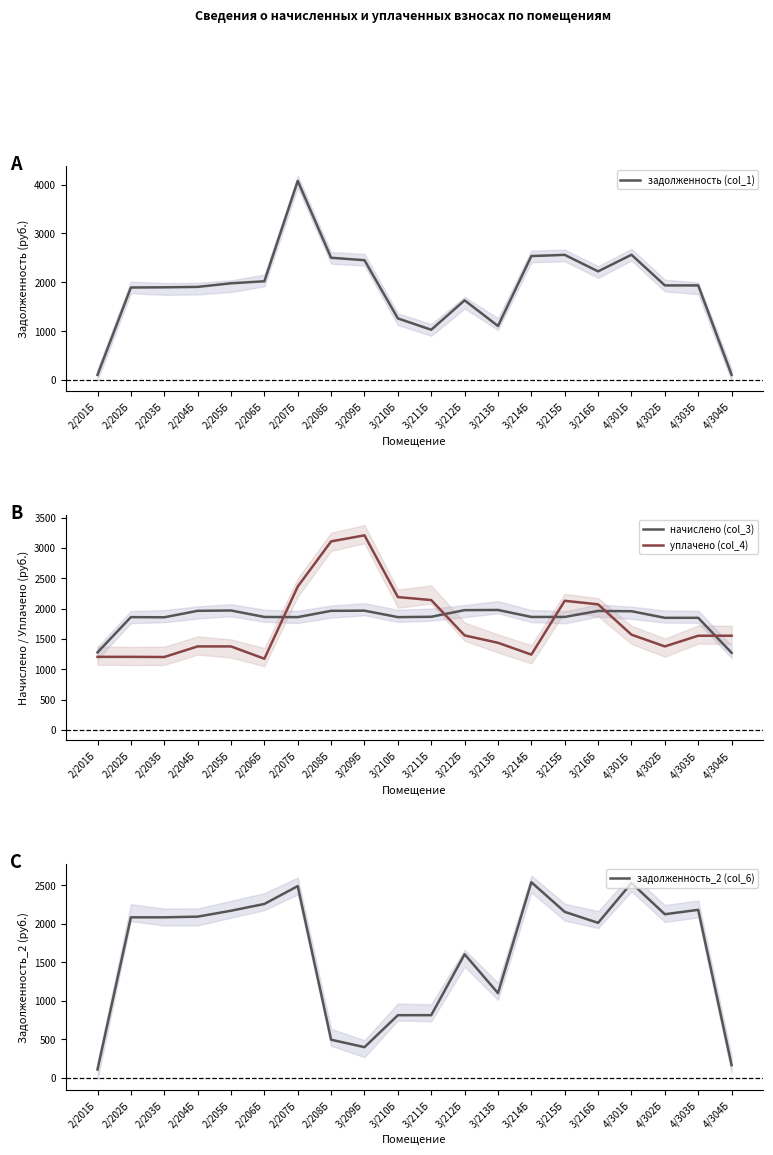

Reading left to right, extract all data points from this chart.

задолженность (col_1): 2/201Б=102.4	2/202Б=1892.8	2/203Б=1896.7	2/204Б=1905.6	2/205Б=1979.2	2/206Б=2020.8	2/207Б=4076.5	2/208Б=2502.3	3/209Б=2452.0	3/210Б=1259.5	3/211Б=1027.7	3/212Б=1630.1	3/213Б=1104.3	3/214Б=2537.4	3/215Б=2561.8	3/216Б=2223.8	4/301Б=2563.8	4/302Б=1936.0	4/303Б=1936.0	4/304Б=104.8
начислено (col_3): 2/201Б=1278.7	2/202Б=1860.5	2/203Б=1857.6	2/204Б=1964.2	2/205Б=1969.9	2/206Б=1863.4	2/207Б=1860.5	2/208Б=1964.2	3/209Б=1967.0	3/210Б=1860.5	3/211Б=1866.2	3/212Б=1975.7	3/213Б=1978.6	3/214Б=1863.4	3/215Б=1863.4	3/216Б=1962.4	4/301Б=1957.8	4/302Б=1849.3	4/303Б=1849.0	4/304Б=1271.8
уплачено (col_4): 2/201Б=1205.7	2/202Б=1205.7	2/203Б=1202.8	2/204Б=1377.6	2/205Б=1377.6	2/206Б=1174.5	2/207Б=2364.9	2/208Б=3109.1	3/209Б=3209.0	3/210Б=2191.3	3/211Б=2141.6	3/212Б=1559.0	3/213Б=1437.2	3/214Б=1242.7	3/215Б=2129.6	3/216Б=2071.2	4/301Б=1571.2	4/302Б=1377.5	4/303Б=1553.7	4/304Б=1553.7
задолженность_2 (col_6): 2/201Б=106.6	2/202Б=2080.9	2/203Б=2080.6	2/204Б=2089.5	2/205Б=2166.2	2/206Б=2254.3	2/207Б=2486.0	2/208Б=492.4	3/209Б=395.6	3/210Б=810.3	3/211Б=811.0	3/212Б=1601.3	3/213Б=1096.7	3/214Б=2536.4	3/215Б=2151.6	3/216Б=2009.1	4/301Б=2526.2	4/302Б=2120.8	4/303Б=2178.0	4/304Б=163.2